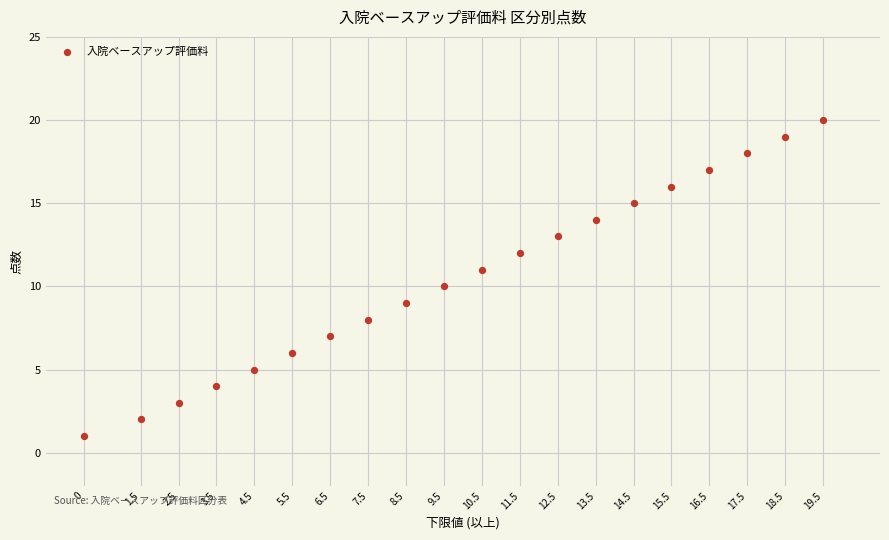

What is the range of Y values (max minus min)?

19